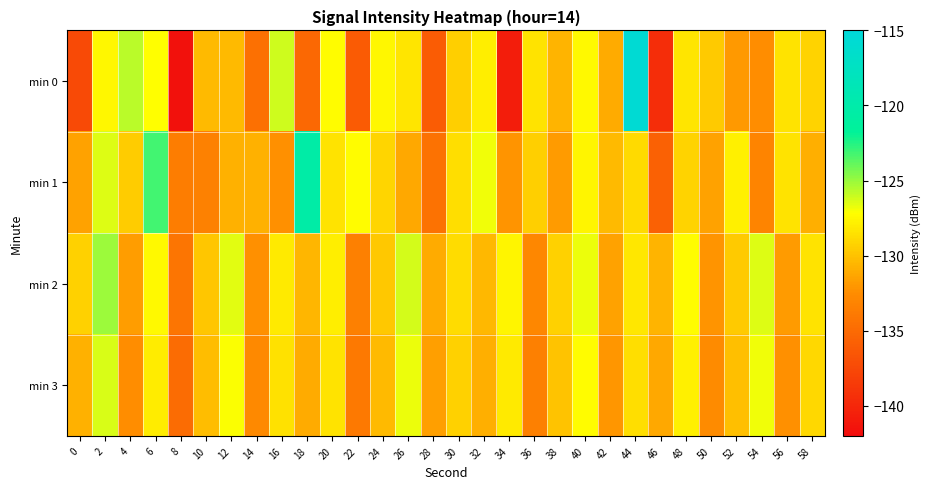

Reading right to left, what are all the values shown in this chart?

min 0: 58=-129.2	56=-128.5	54=-132.4	52=-131.9	50=-129.6	48=-128.3	46=-139.6	44=-115.6	42=-131.1	40=-127.4	38=-130.7	36=-128.5	34=-140.7	32=-127.9	30=-129.4	28=-136.0	26=-128.3	24=-127.5	22=-136.2	20=-127.3	18=-135.2	16=-126.2	14=-134.6	12=-130.3	10=-130.3	8=-141.7	6=-127.2	4=-125.8	2=-127.5	0=-137.4
min 1: 58=-130.9	56=-128.4	54=-133.1	52=-127.8	50=-131.5	48=-129.2	46=-135.7	44=-128.9	42=-130.3	40=-127.6	38=-131.8	36=-129.4	34=-132.1	32=-126.9	30=-128.7	28=-134.5	26=-131.2	24=-129.1	22=-127.3	20=-128.5	18=-120.3	16=-132.4	14=-130.8	12=-130.7	10=-133.3	8=-133.6	6=-123.2	4=-129.5	2=-126.4	0=-131.5
min 2: 58=-128.5	56=-131.8	54=-126.4	52=-129.6	50=-132.1	48=-127.3	46=-130.7	44=-128.2	42=-131.5	40=-126.8	38=-129.3	36=-132.9	34=-127.6	32=-130.4	30=-128.8	28=-131.1	26=-126.2	24=-129.7	22=-133.4	20=-127.9	18=-130.6	16=-128.1	14=-132.3	12=-126.5	10=-129.8	8=-134.2	6=-127.4	4=-131.7	2=-125.1	0=-129.3
min 3: 58=-129.0	56=-132.3	54=-126.9	52=-130.1	50=-132.6	48=-127.8	46=-131.2	44=-128.7	42=-132.0	40=-127.3	38=-129.9	36=-133.4	34=-128.1	32=-130.9	30=-129.3	28=-131.6	26=-126.8	24=-130.3	22=-133.9	20=-128.4	18=-131.1	16=-128.6	14=-132.8	12=-127.1	10=-130.2	8=-134.9	6=-128.0	4=-132.5	2=-126.3	0=-130.8